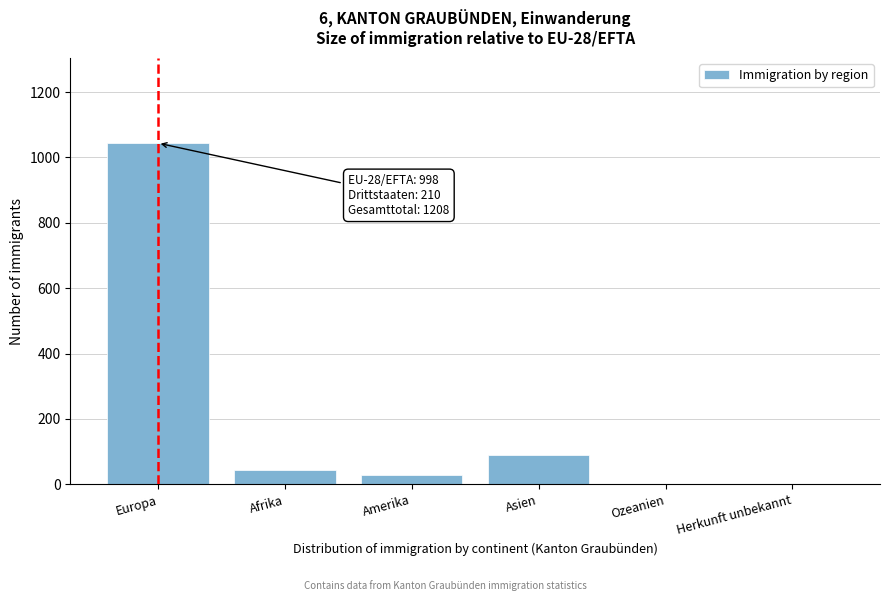

Is it true that the value at Asien is 90?

True